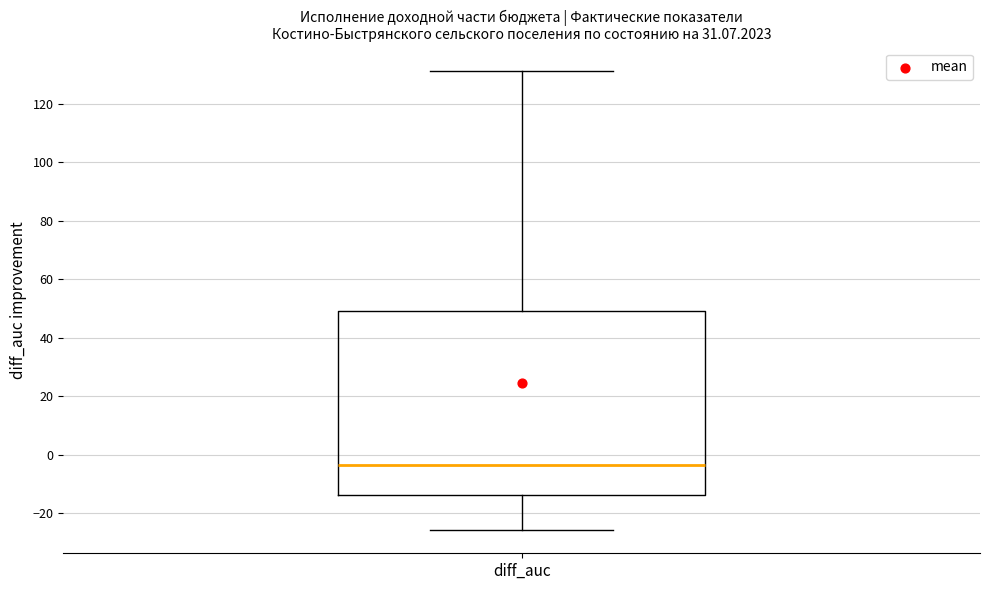

Transcribe this box plot: give where the median line is, the range the box spans, and where the two whiskers end, as read against the y-axis. The values are not printed on the chart, so give them approximately, as read against the axis.

median -4, box -14 to 48, whiskers -26 to 132